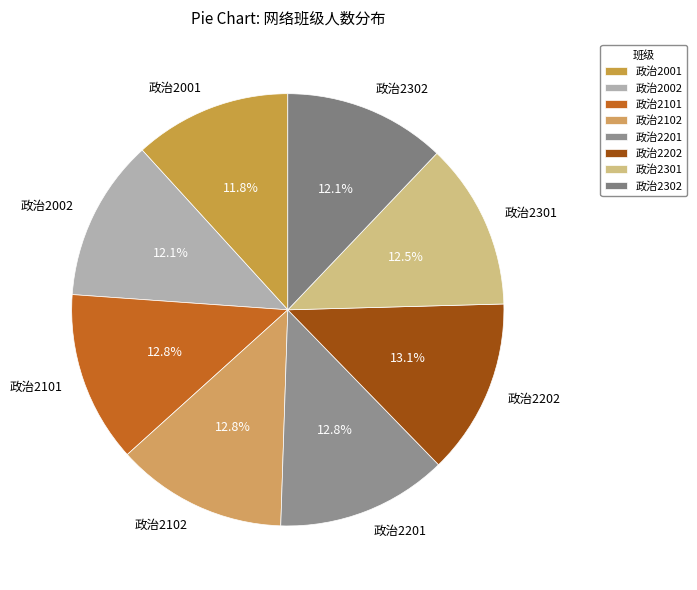

True or false: 政治2201 accounts for 1% of the total.

False